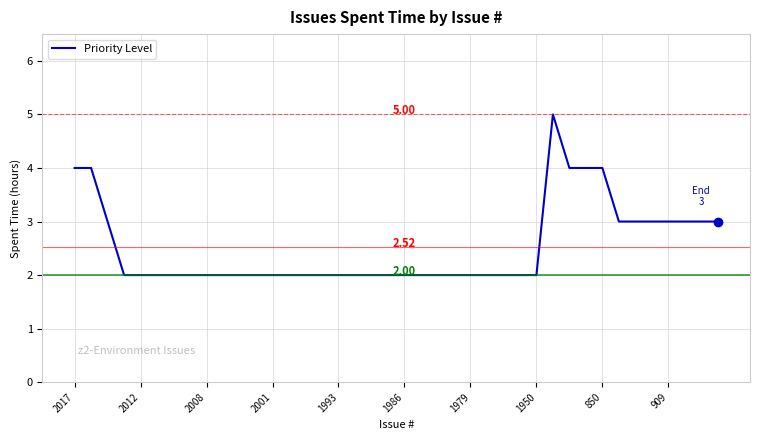

What is the difference between the maximum and minimum values?

3